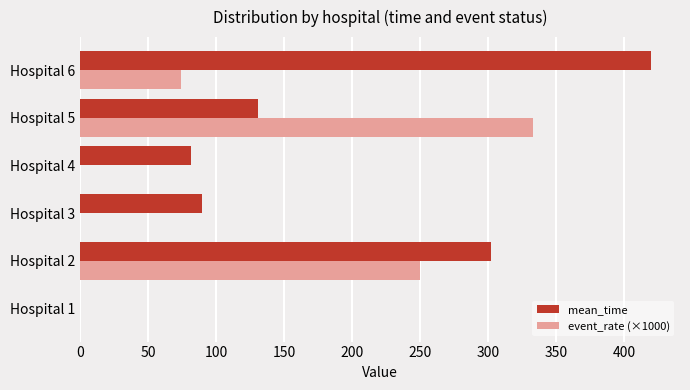

How many series are shown in this chart?

2